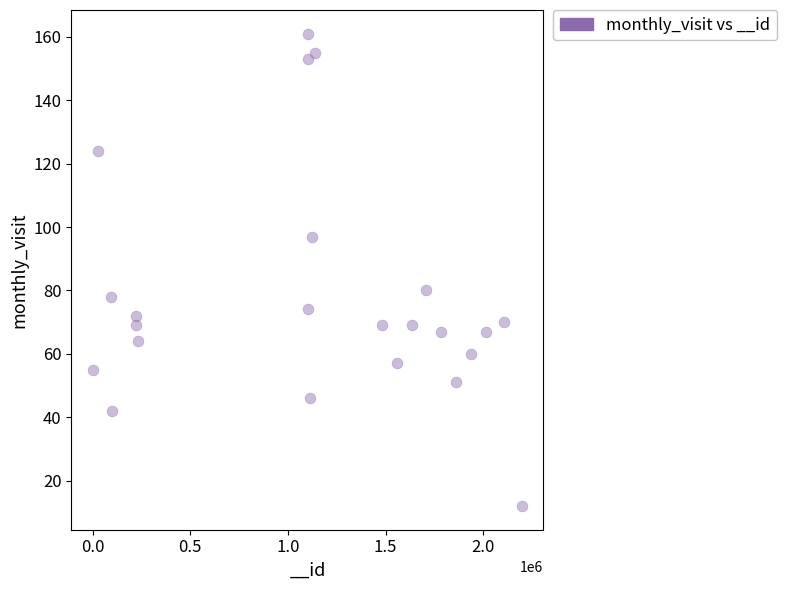

What Y value in the scatter plot is closest to 86?

80